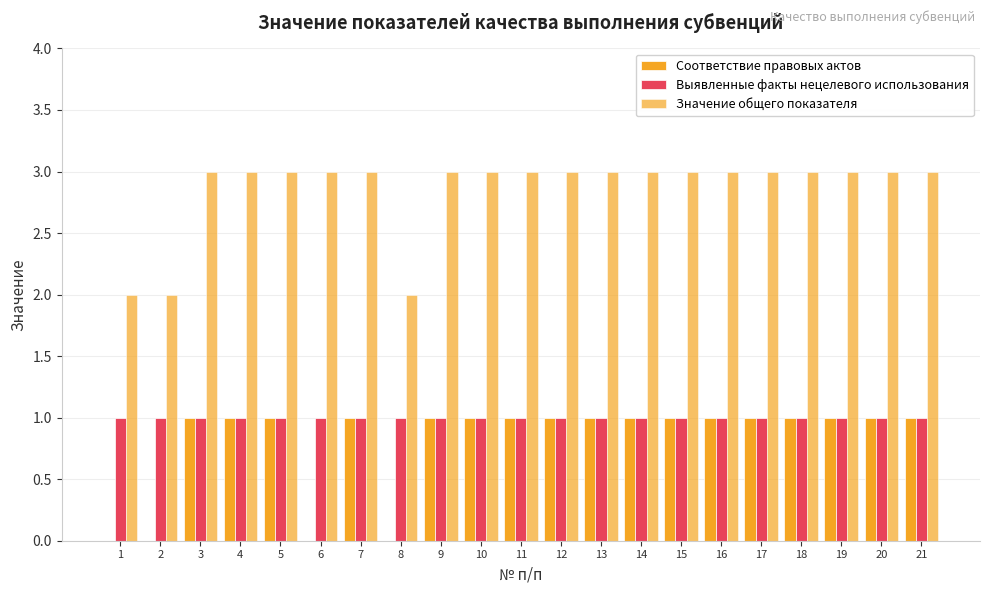

Is the value of Выявленные факты нецелевого использования at 18 greater than the value of Соответствие правовых актов at 18?

No